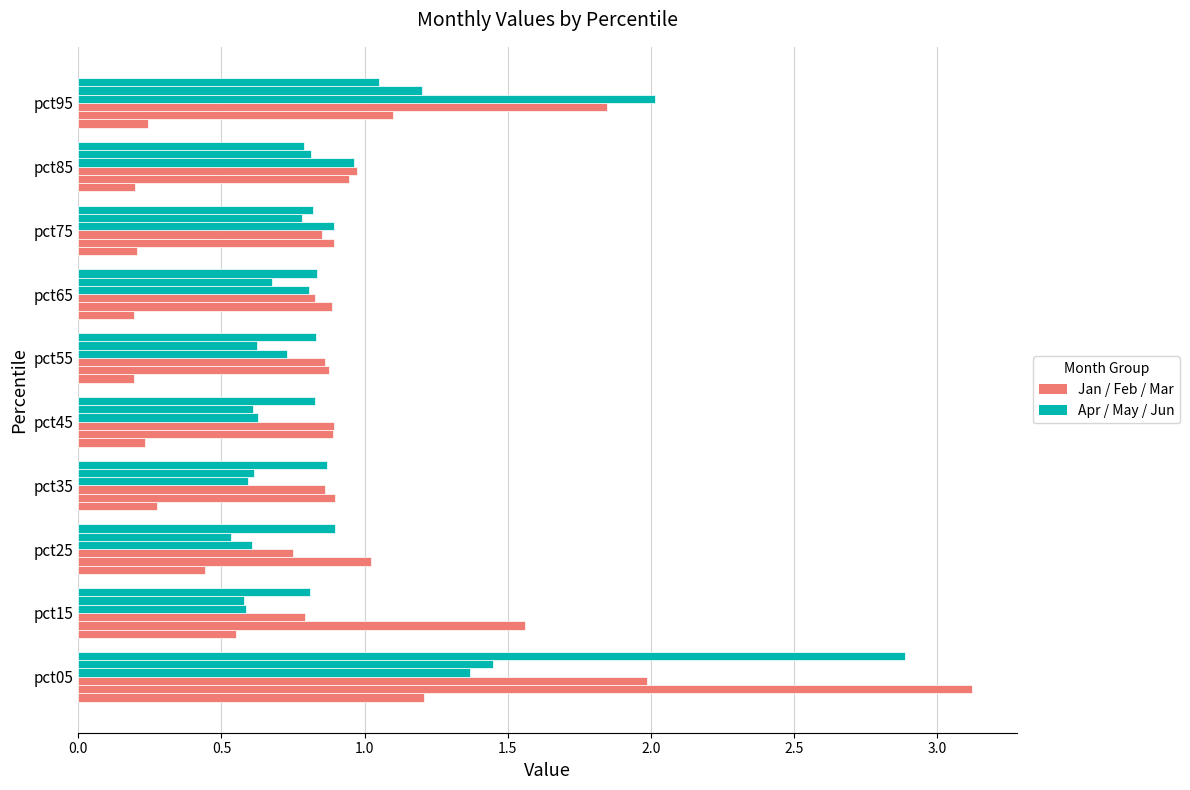

True or false: Mar has a value of 1.3 at pct05.

False